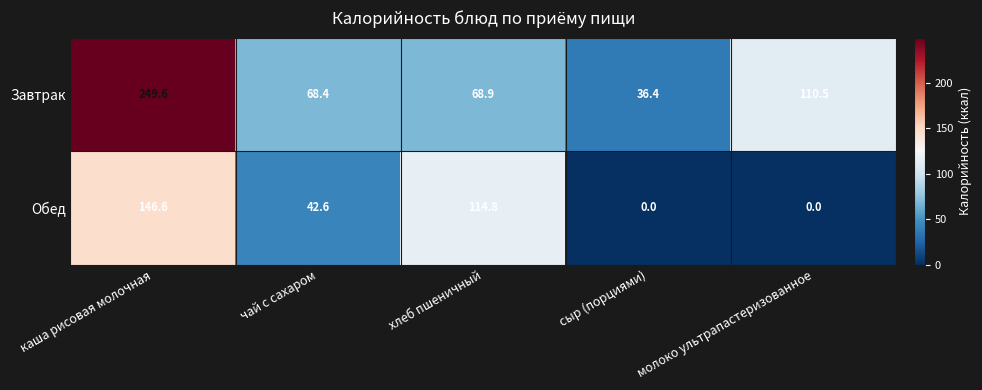

The Обед series shows 42.6 at чай с сахаром. True or false?

True